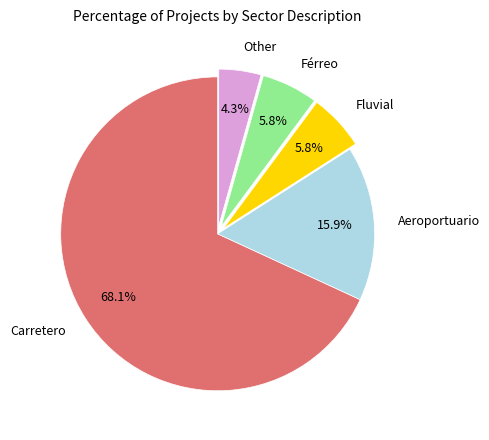

The Carretero slice represents 68% of the pie. True or false?

True